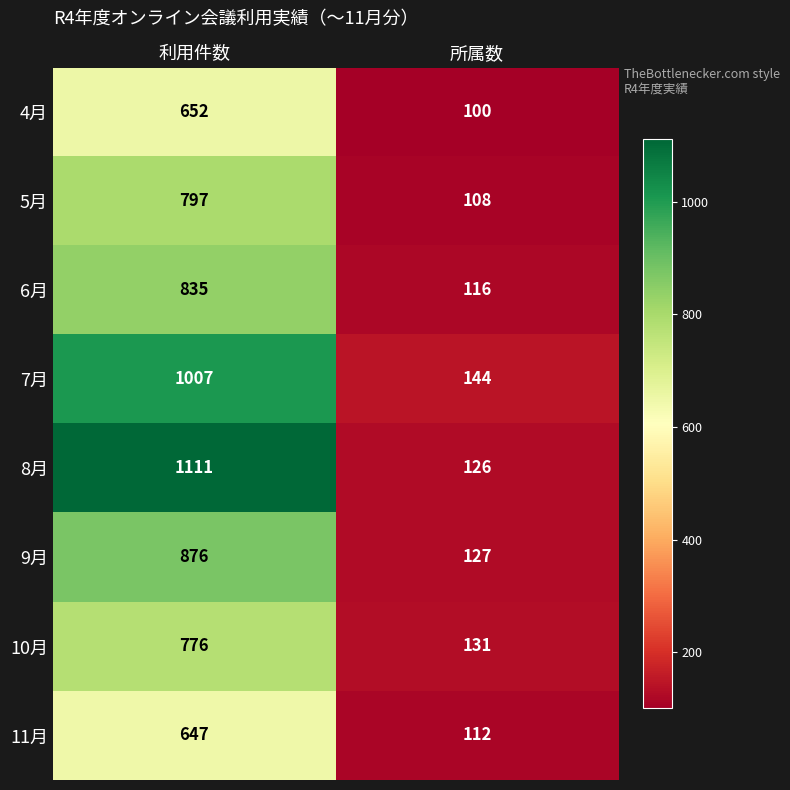

What is the sum of the 7月 values at 利用件数 and 所属数?

1151